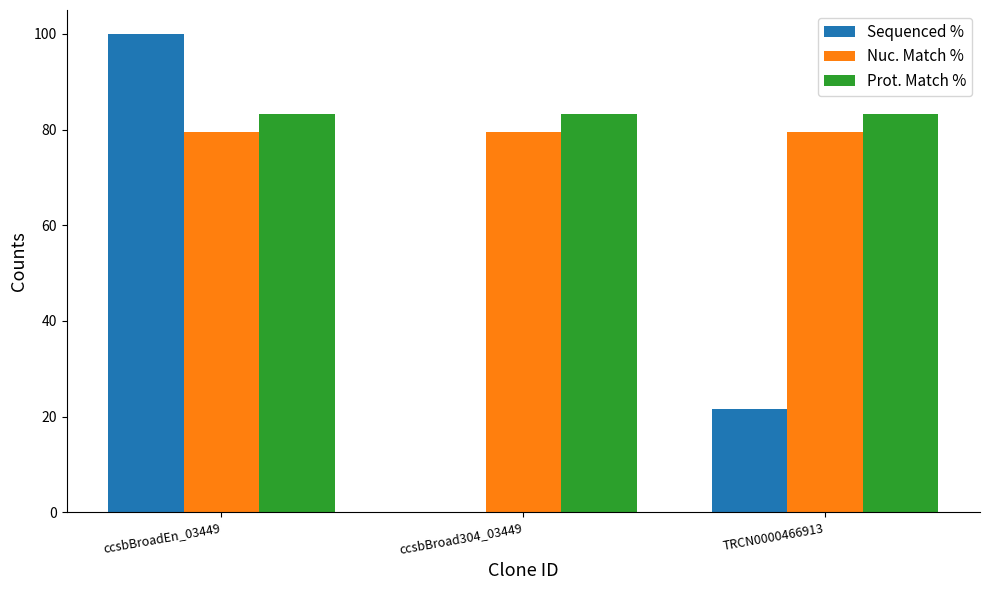

Which series has the widest spread of values?

Sequenced %